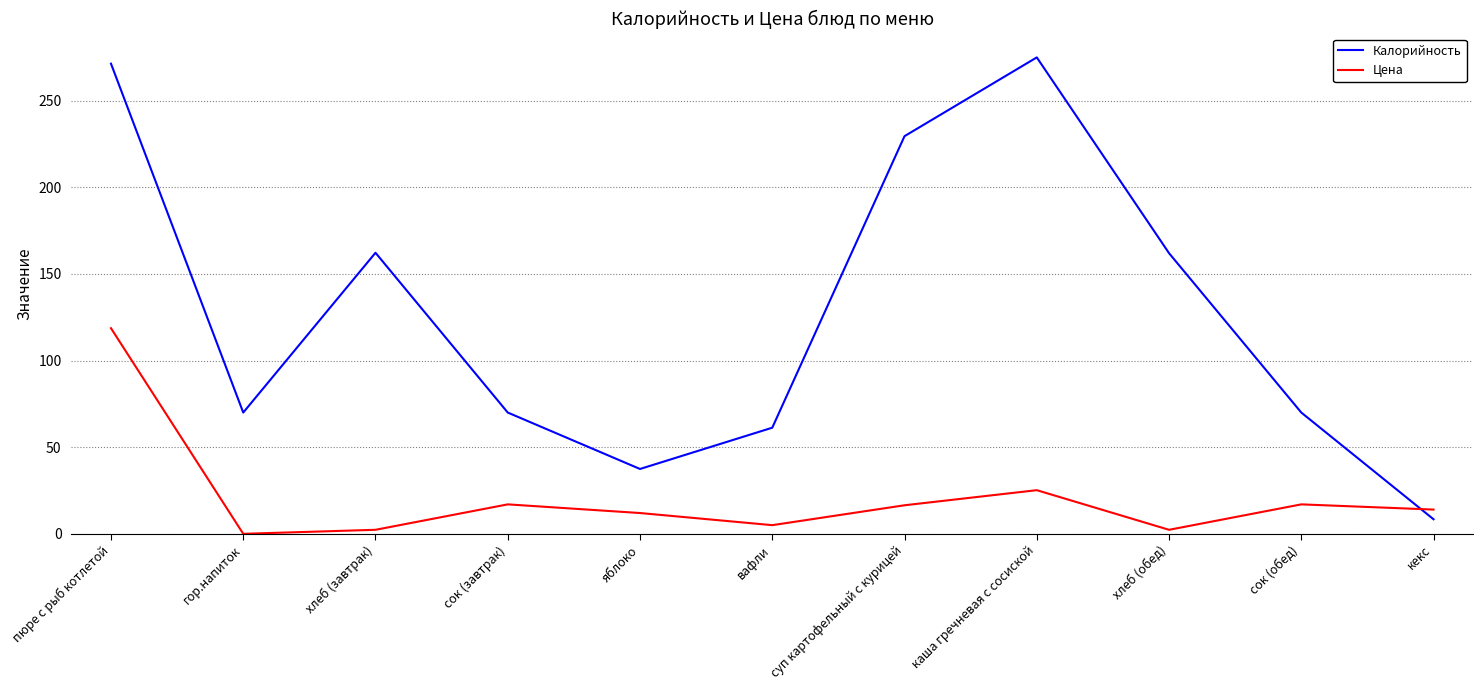

What is the sum of all Калорийность values?

1417.2